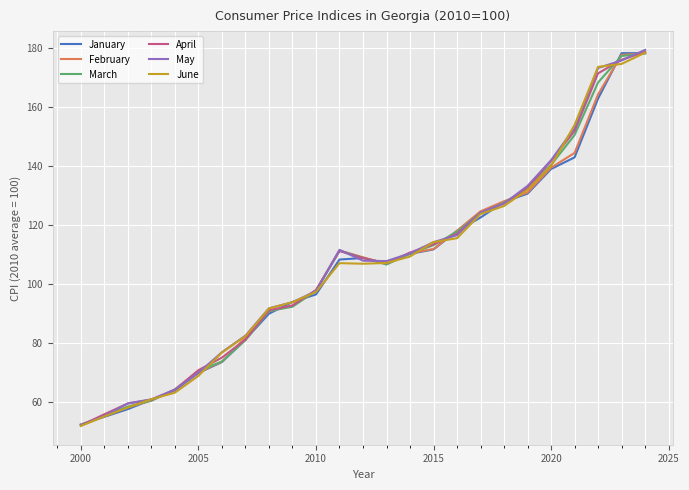

What is the maximum value for March?

178.2